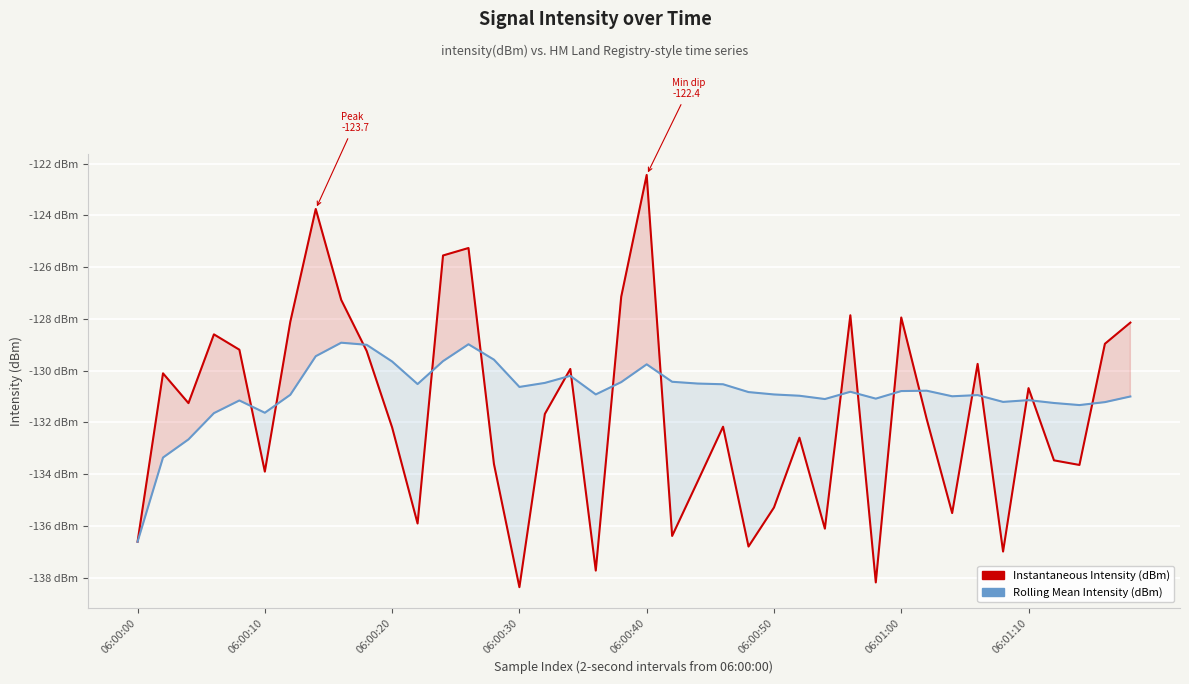

Reading left to right, what are all the values shown in this chart?

Instantaneous Intensity (dBm): -136.6	-130.1	-131.3	-128.6	-129.2	-133.9	-128.1	-123.7	-127.3	-129.2	-132.2	-135.9	-125.5	-125.3	-133.6	-138.4	-131.7	-129.9	-137.7	-127.1	-122.4	-136.4	-134.3	-132.2	-136.8	-135.3	-132.6	-136.1	-127.9	-138.2	-127.9	-131.9	-135.5	-129.7	-137.0	-130.7	-133.5	-133.6	-129.0	-128.1
Rolling Mean Intensity (dBm): -136.6	-133.4	-132.7	-131.6	-131.2	-131.6	-130.9	-129.4	-128.9	-129.0	-129.6	-130.5	-129.6	-129.0	-129.6	-130.6	-130.5	-130.2	-130.9	-130.4	-129.8	-130.4	-130.5	-130.5	-130.8	-130.9	-131.0	-131.1	-130.8	-131.1	-130.8	-130.8	-131.0	-130.9	-131.2	-131.1	-131.2	-131.3	-131.2	-131.0